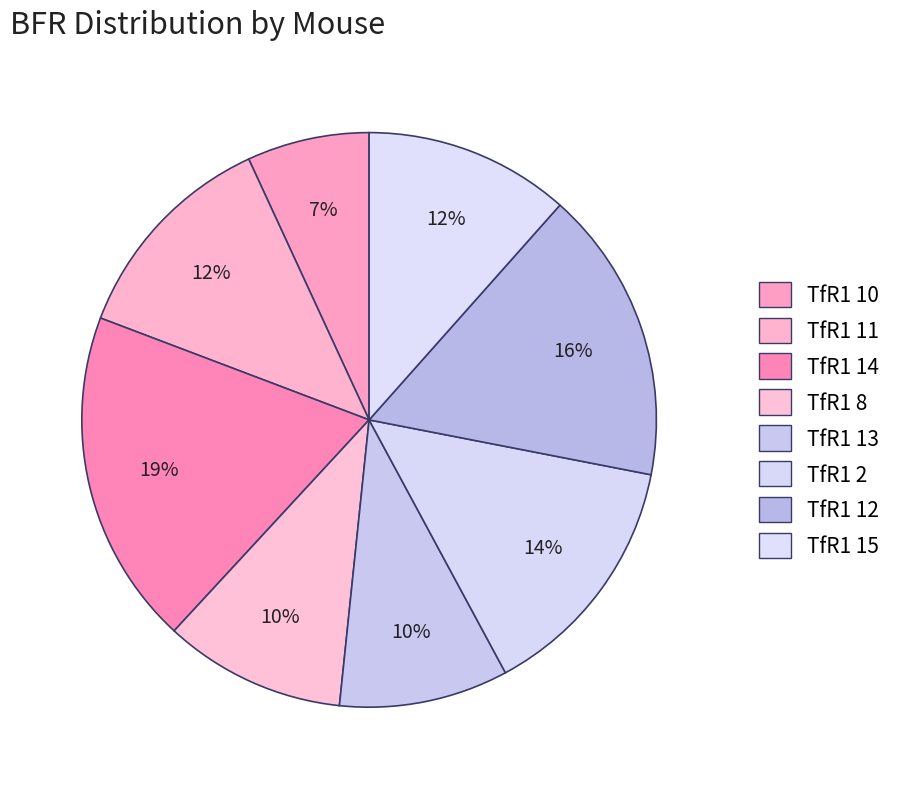

How many segments does this pie chart have?

8